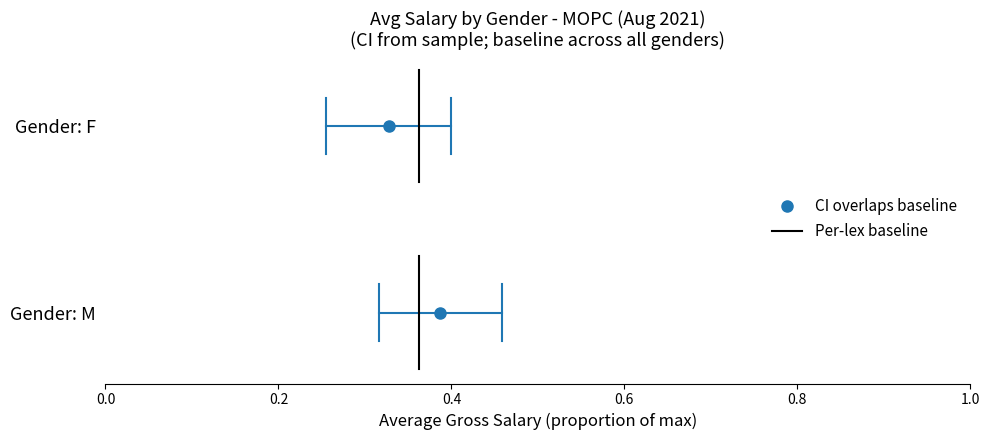

Which has a higher value, 0.0 or 0.2?

0.2